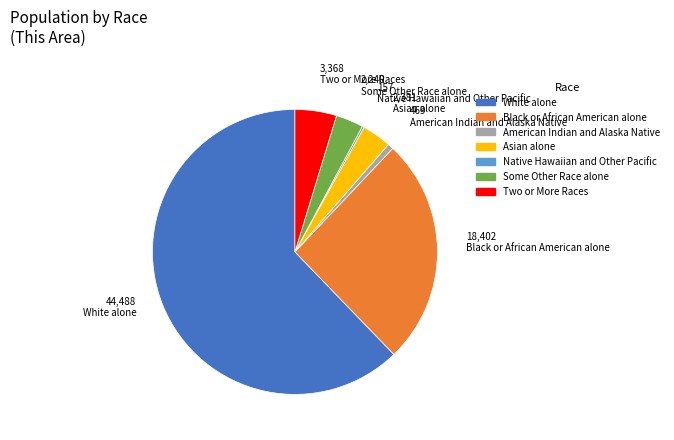

Is White alone the majority of the pie?

Yes